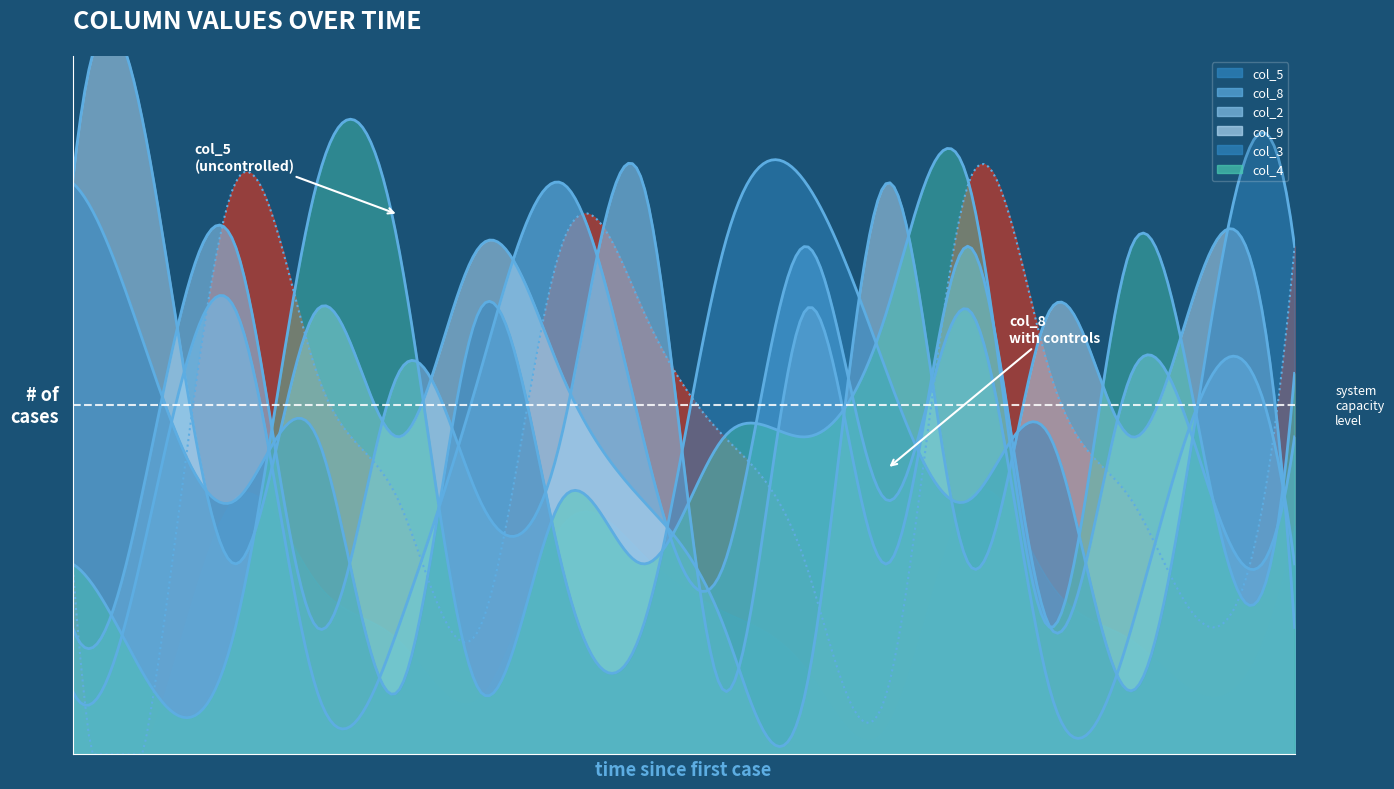

What is the label of the 6th point from the right?

5